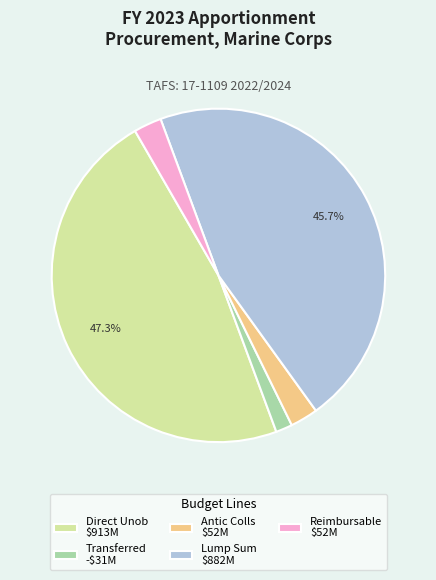

Is there a majority slice in this chart?

No